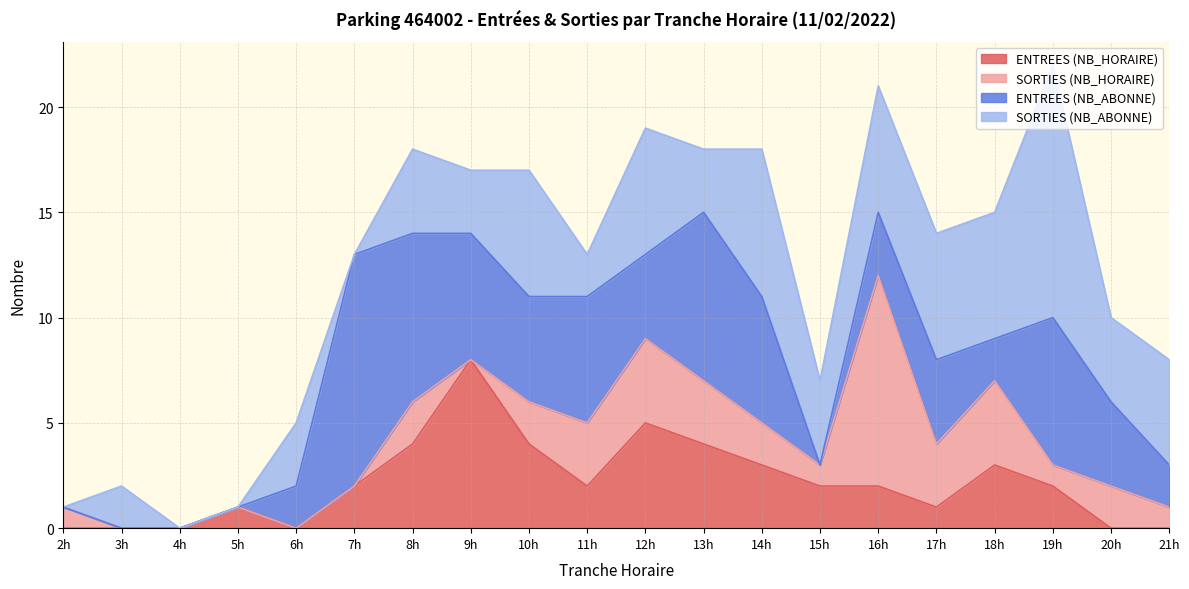

After their last crossing, which series has the higher values: ENTREES (NB_ABONNE) or SORTIES (NB_ABONNE)?

SORTIES (NB_ABONNE)